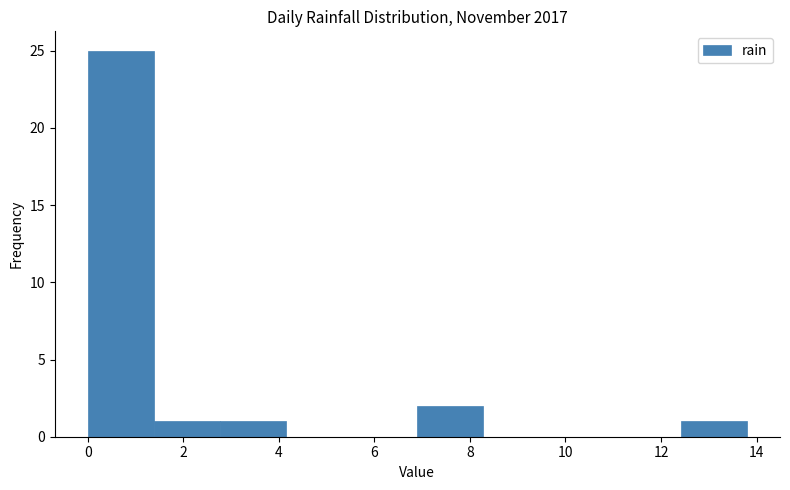

Which range on the x-axis has the tallest bar?

0.00 to 1.38